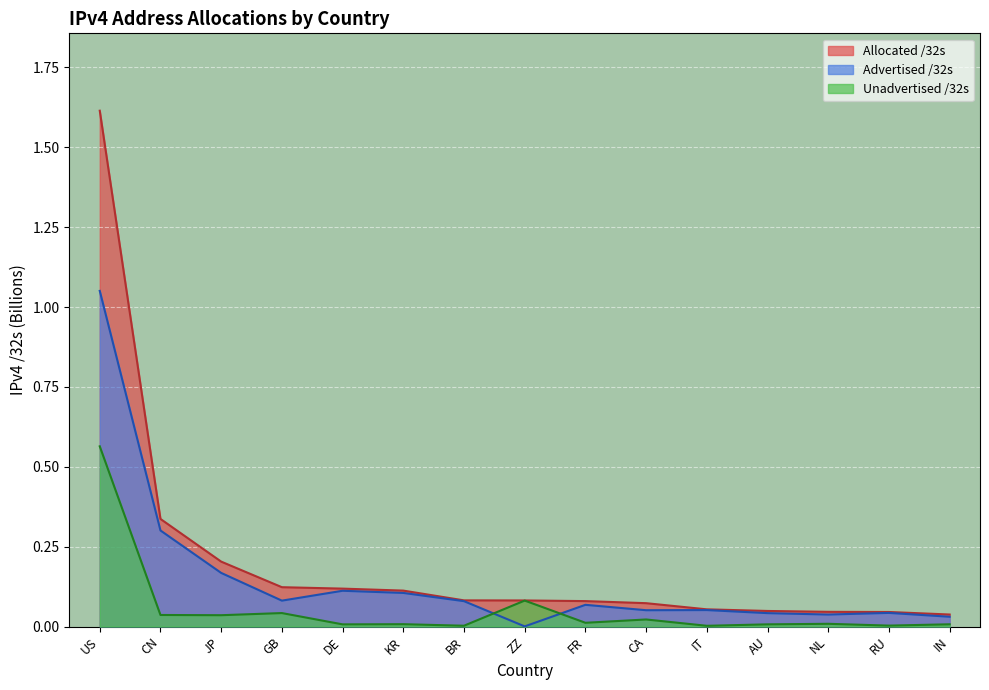

What is the difference between the maximum and minimum values in the Advertised /32s series?

1.1